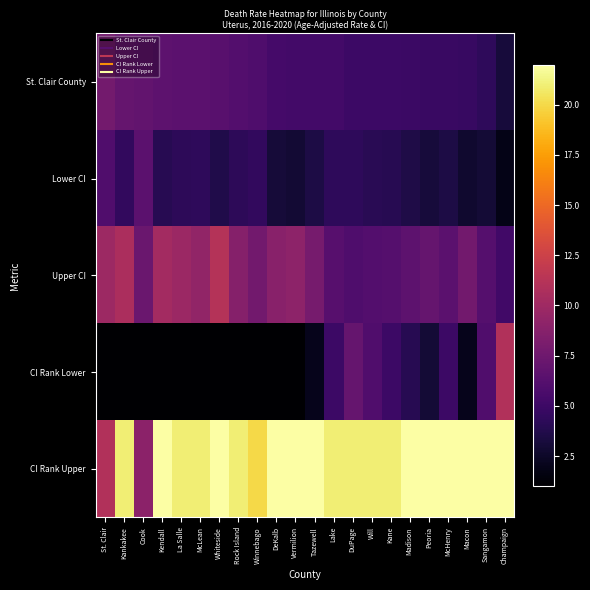

Count the number of data series in this chart.

5